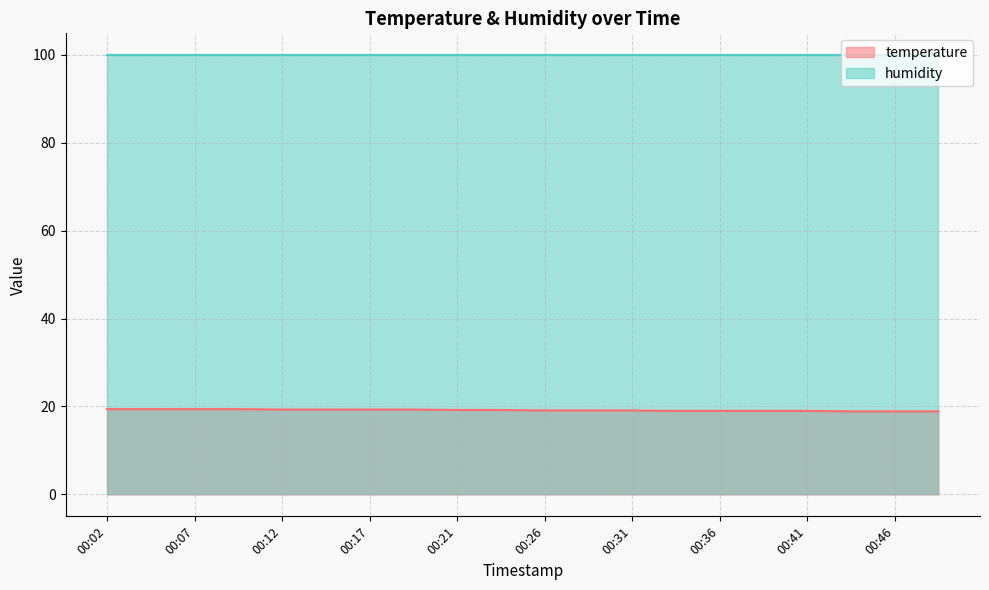

Rank the series at 00:36 from highest to lowest value.

humidity, temperature